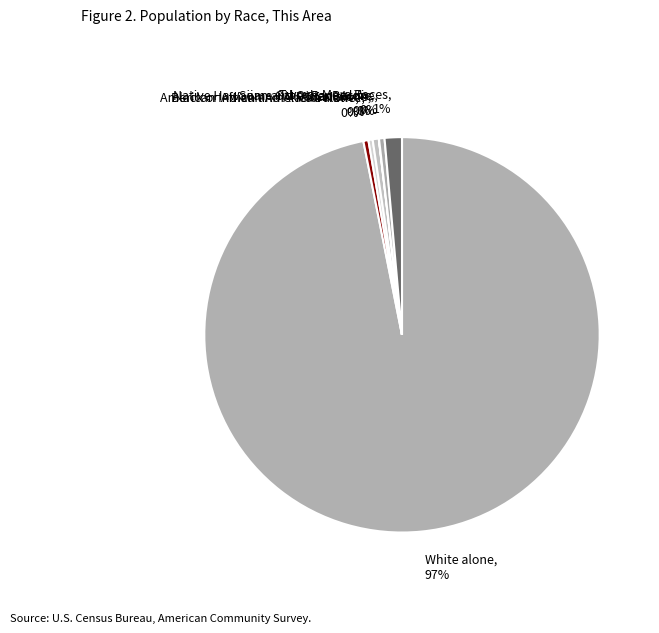

To the nearest percent, what is the average slice percentage?

14%